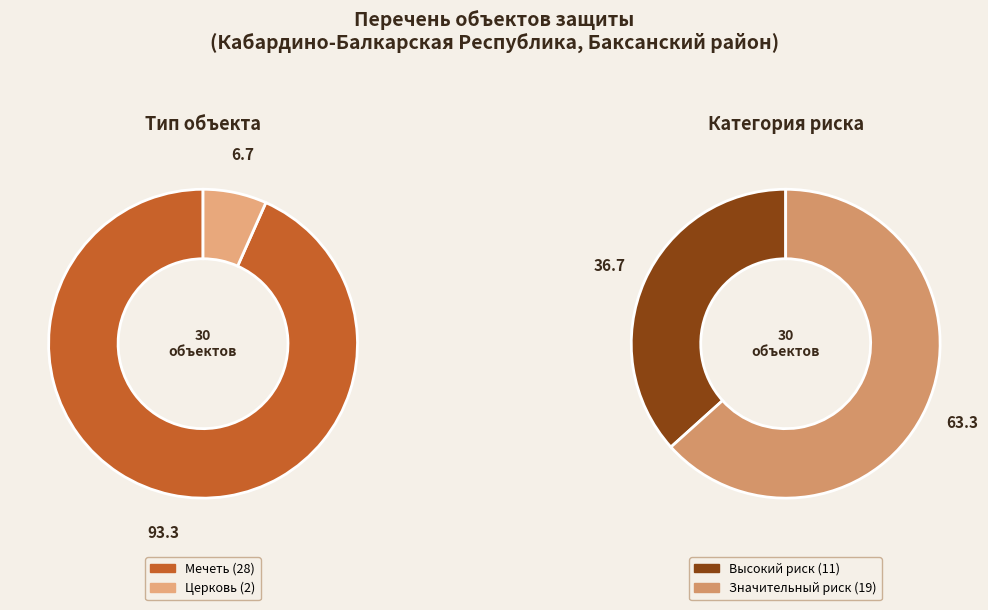

To the nearest percent, what portion does Мечеть represent?

93%